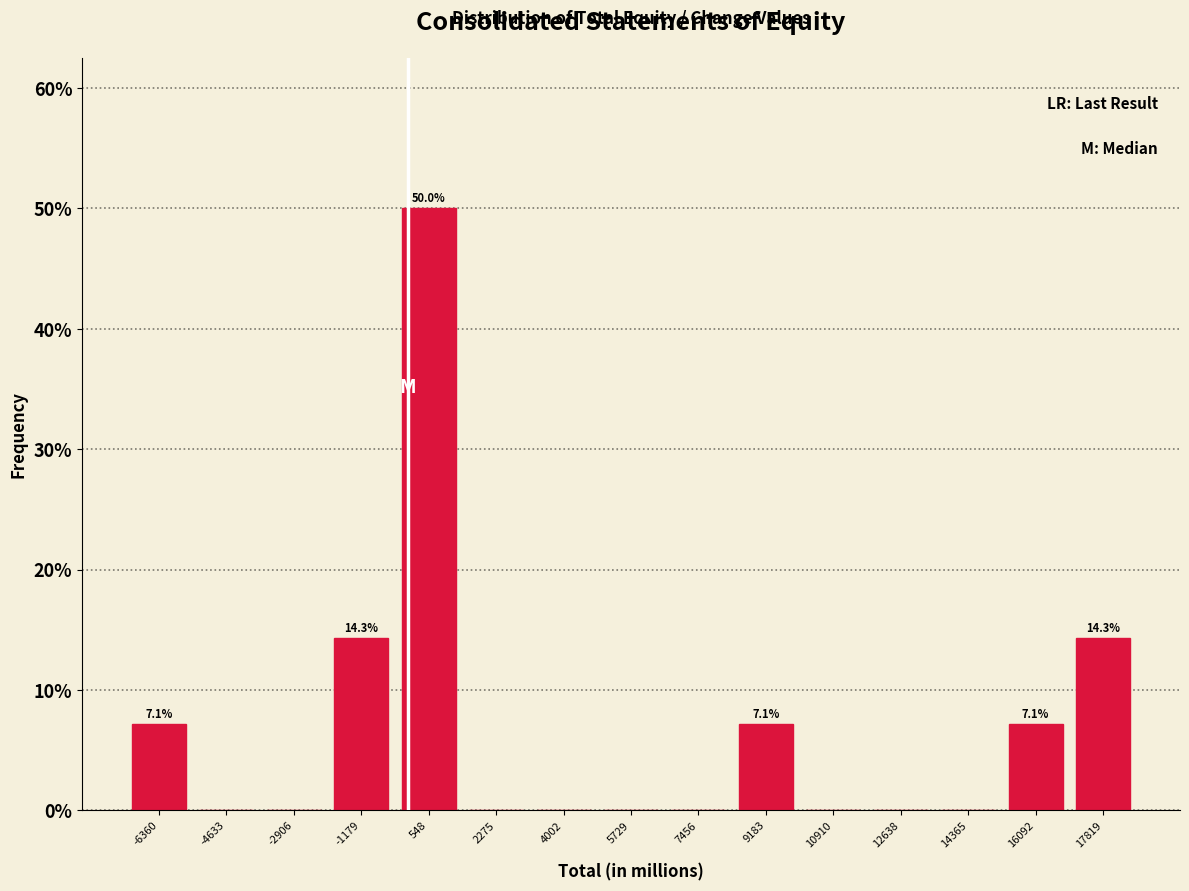

Which range on the x-axis has the tallest bar?

-400 to 1400